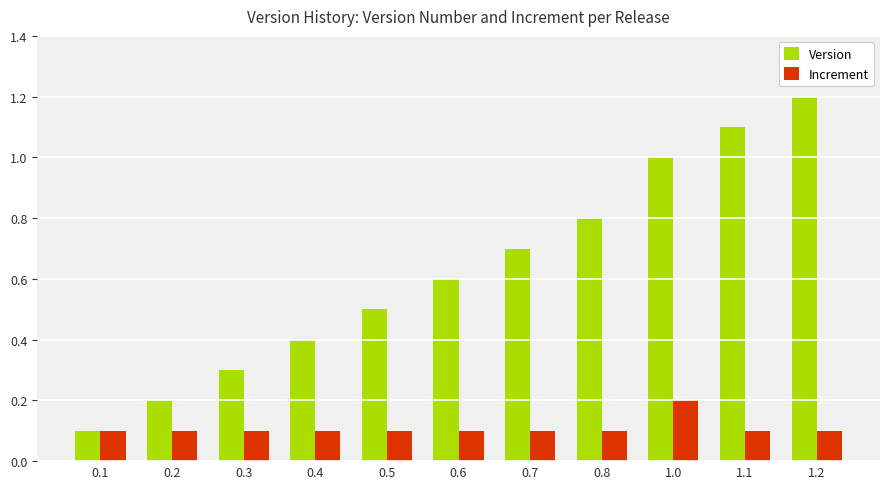

Are the bars horizontal?

No